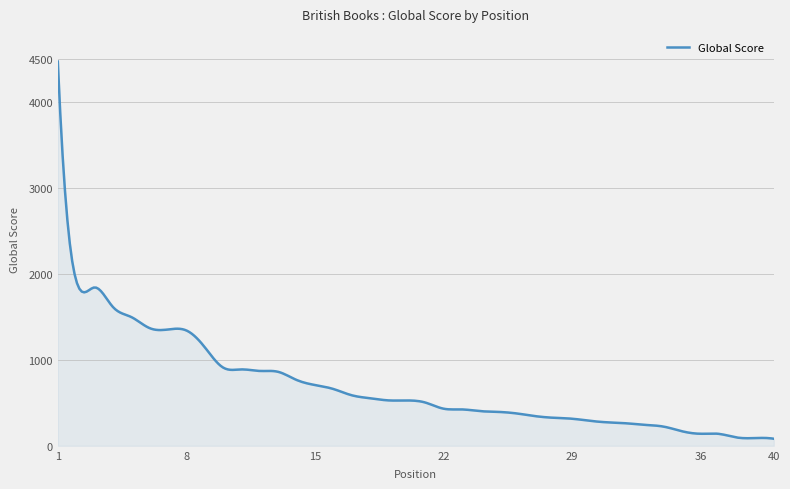

What is the difference between the maximum and minimum values?

4385.0